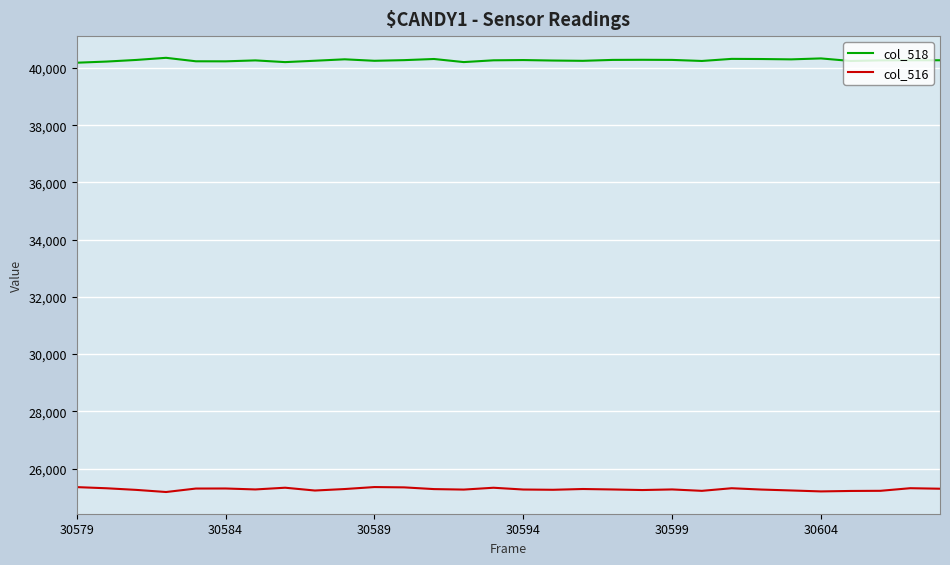

What are all the series names shown in the legend?

col_518, col_516